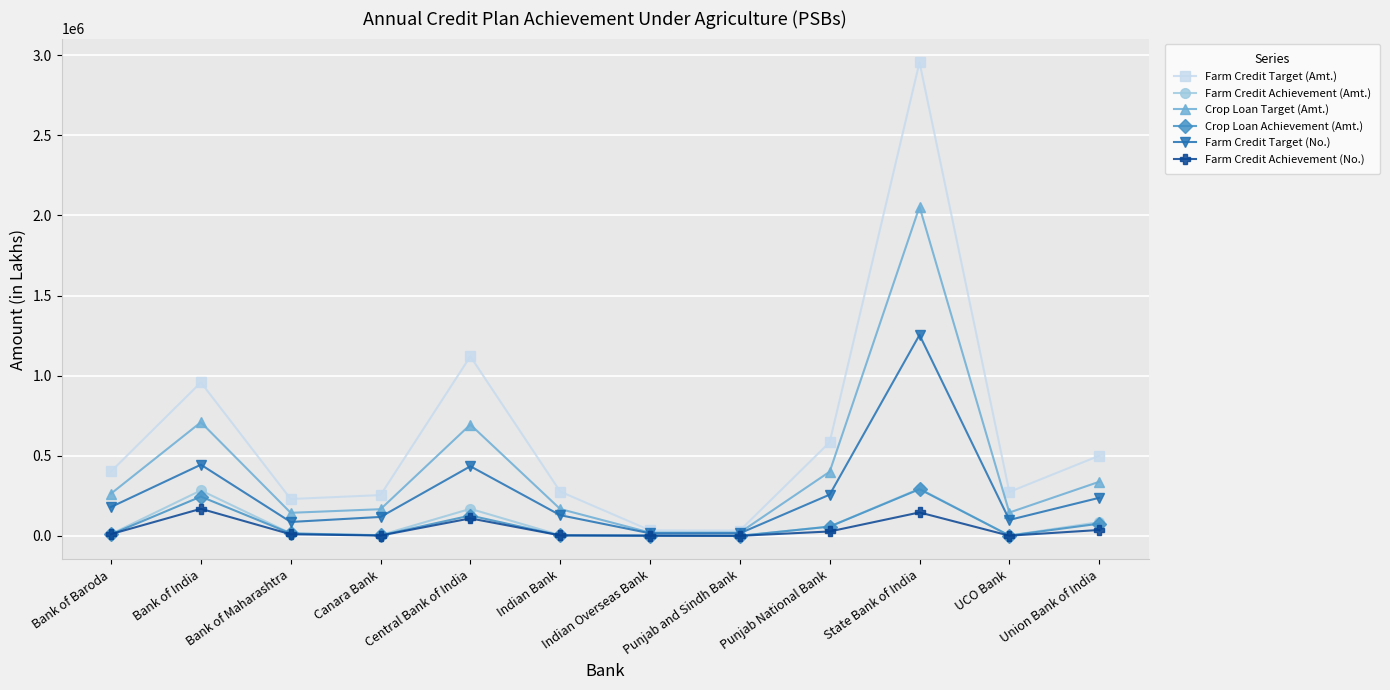

At which category does Farm Credit Achievement (No.) reach its first local peak?

Bank of India